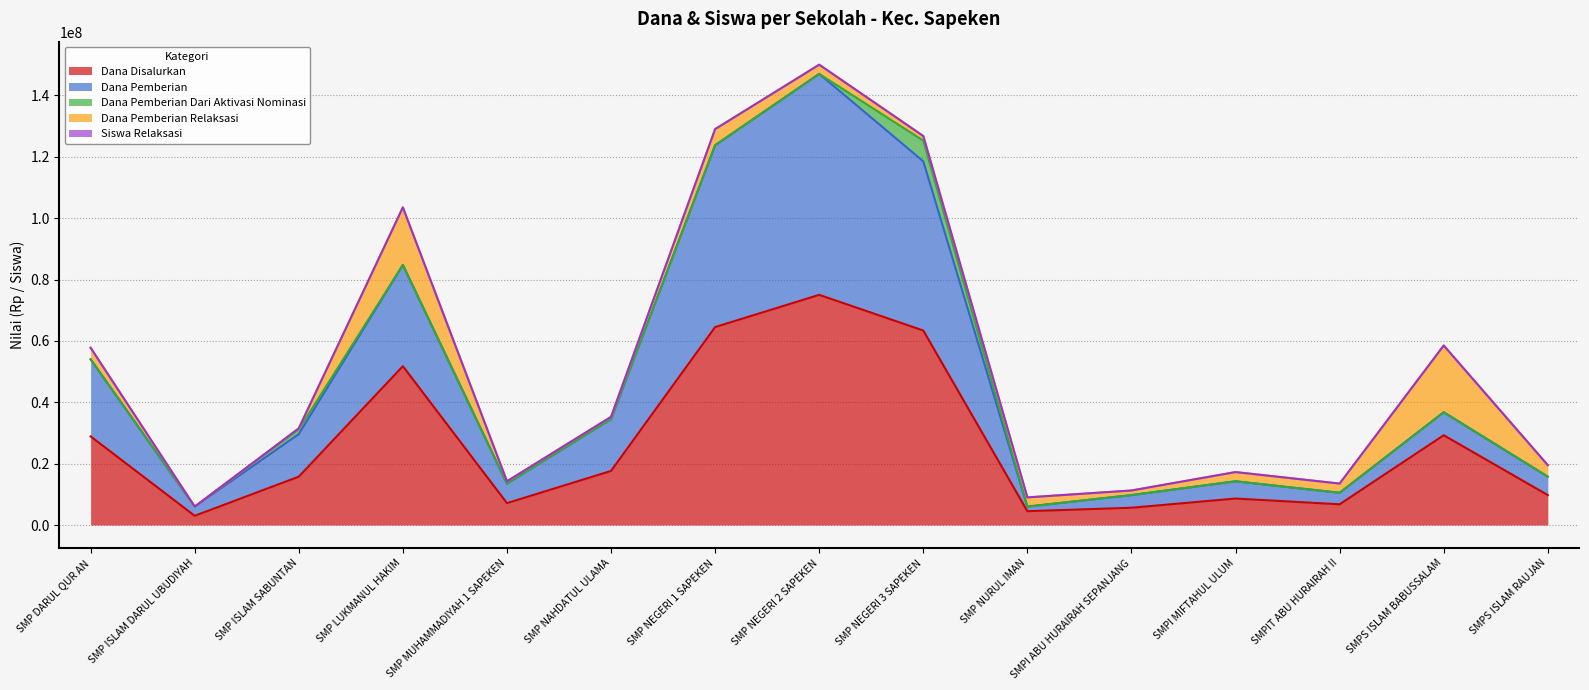

What is the value of the Dana Pemberian Relaksasi point at the 12th from the left?

3000000